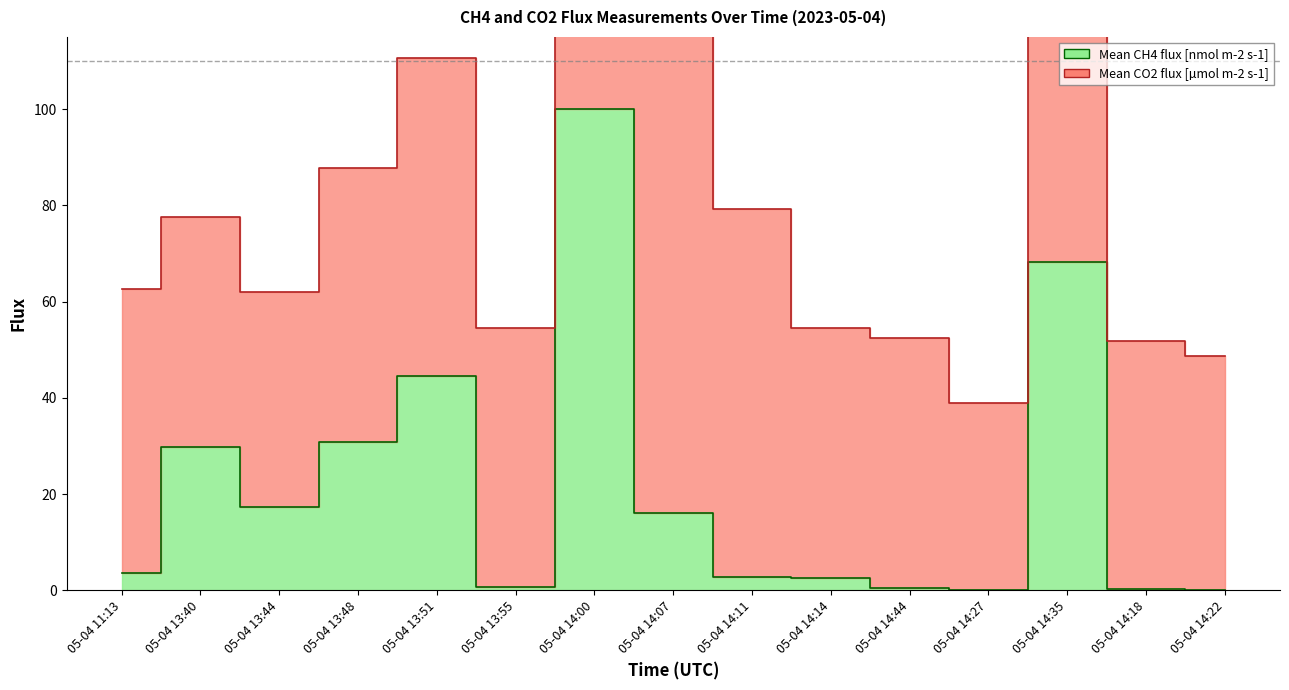

Rank the categories by value from highest to lowest.

05-04 14:00, 05-04 14:35, 05-04 13:51, 05-04 13:48, 05-04 13:40, 05-04 13:44, 05-04 14:07, 05-04 11:13, 05-04 14:11, 05-04 14:14, 05-04 13:55, 05-04 14:44, 05-04 14:18, 05-04 14:22, 05-04 14:27